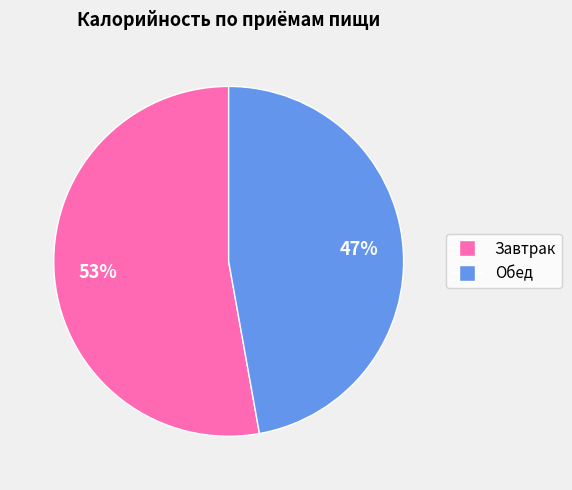

To the nearest percent, what is the combined percentage of Обед and Завтрак?

100%